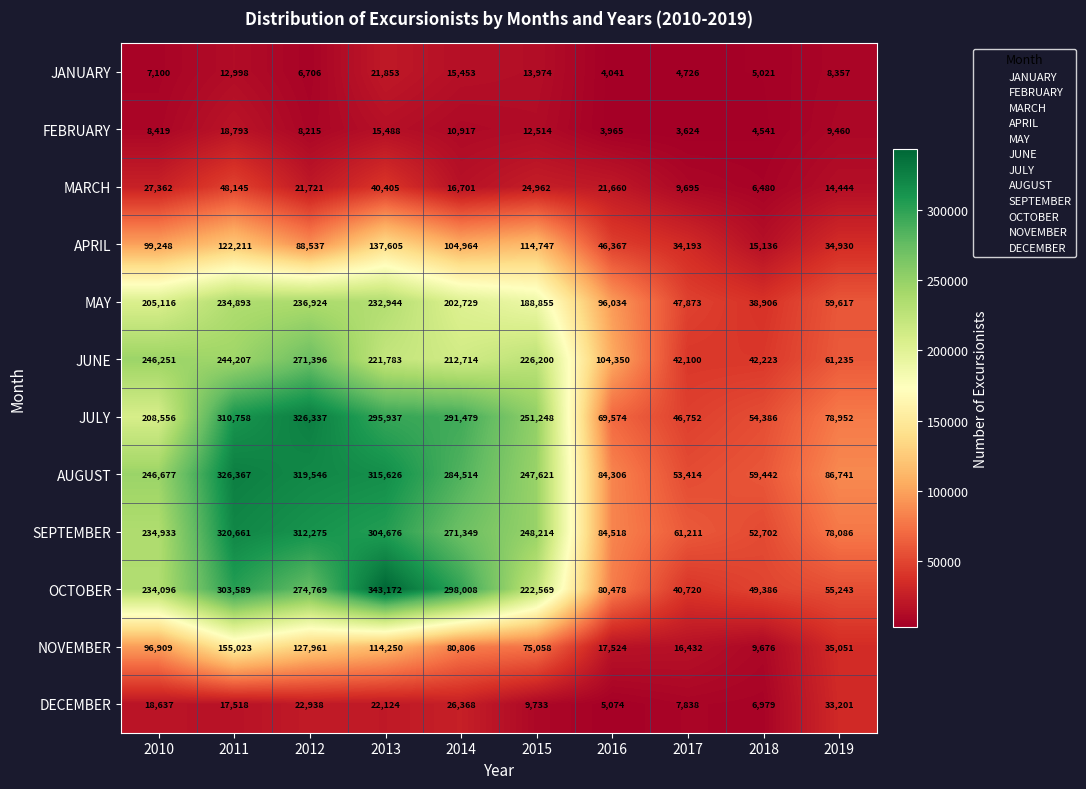

Where is JUNE nearest to the value 156748?

2016